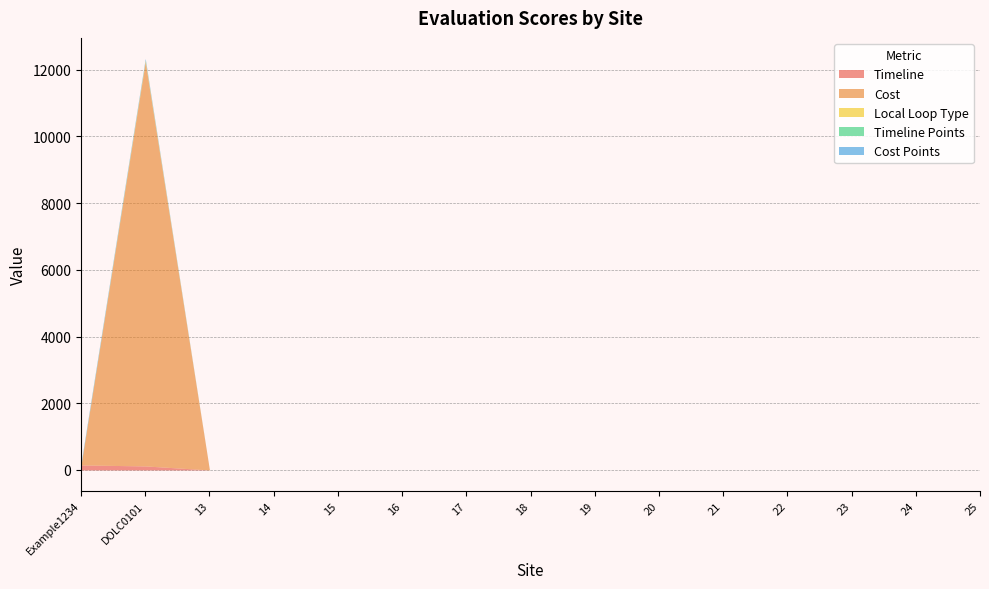

Rank the series by their maximum value, from highest to lowest.

Cost, Timeline, Cost Points, Local Loop Type, Timeline Points